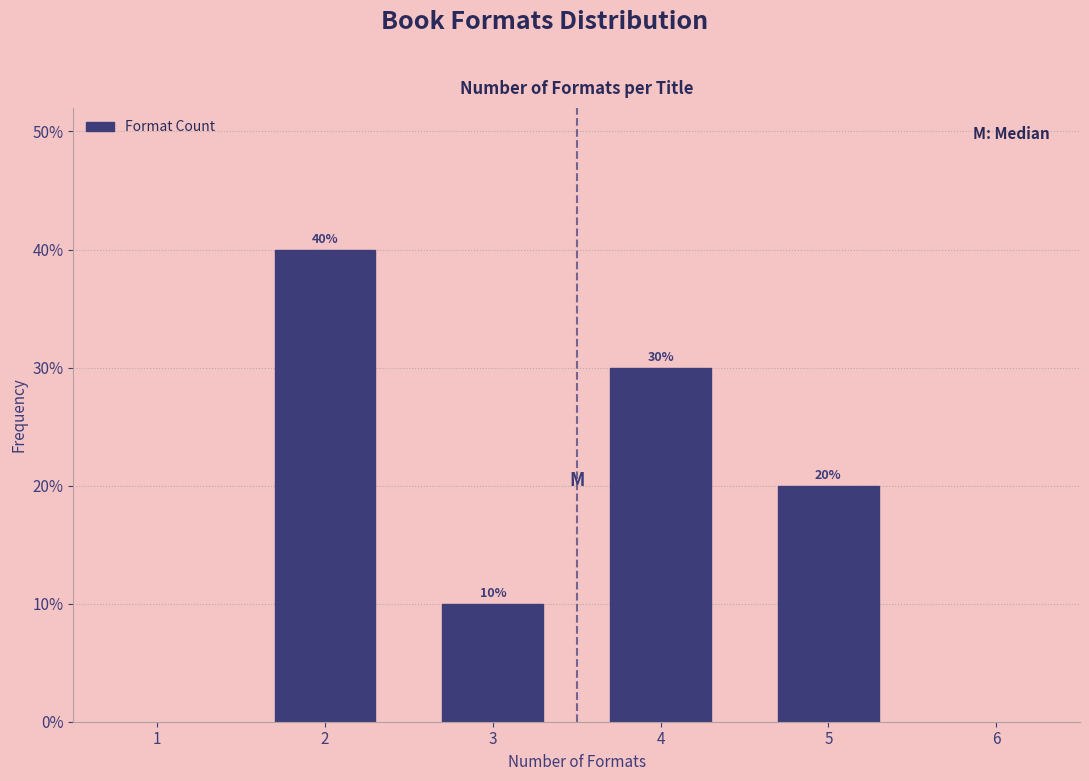

Reading left to right, what are all the values shown in this chart?

40	10	30	20